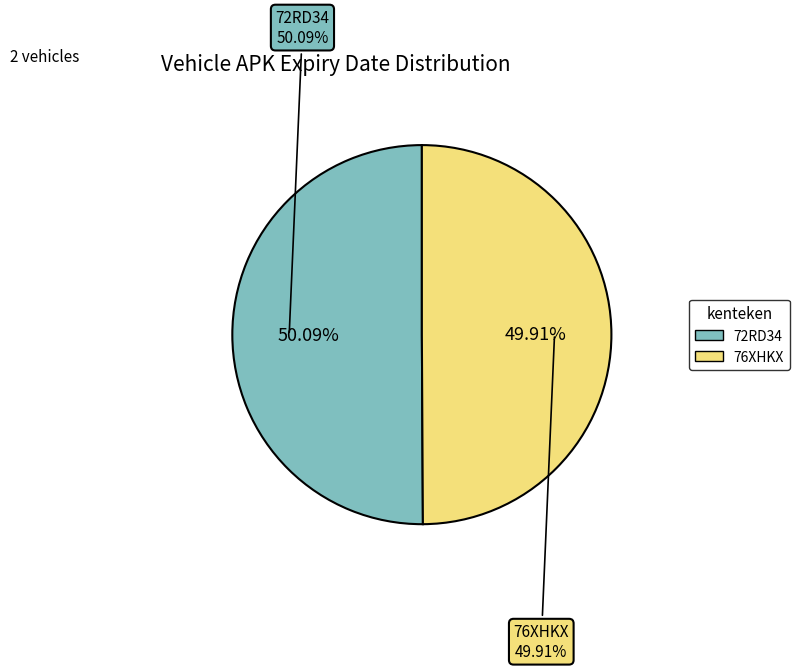

What percentage do 76XHKX and 72RD34 together represent?

100.0%